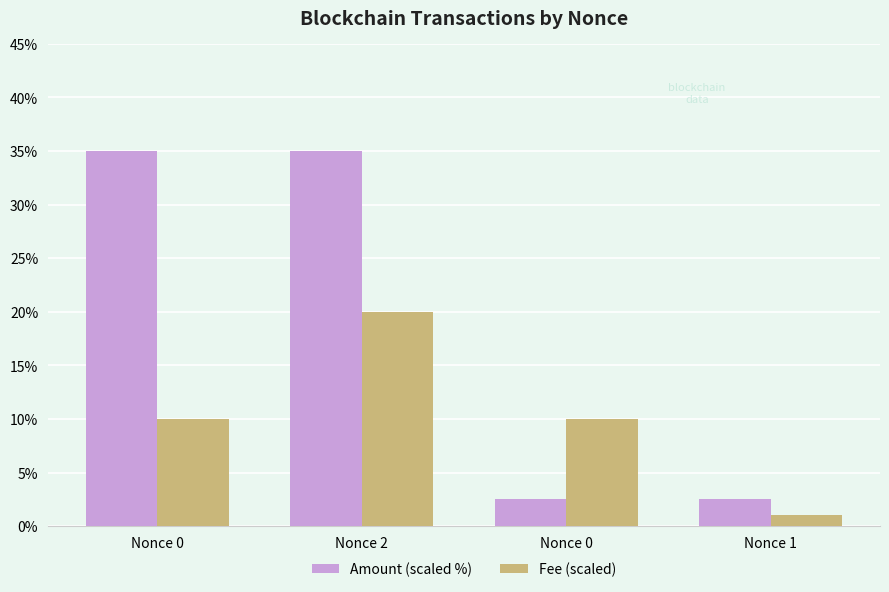

How many distinct data groups are displayed?

2